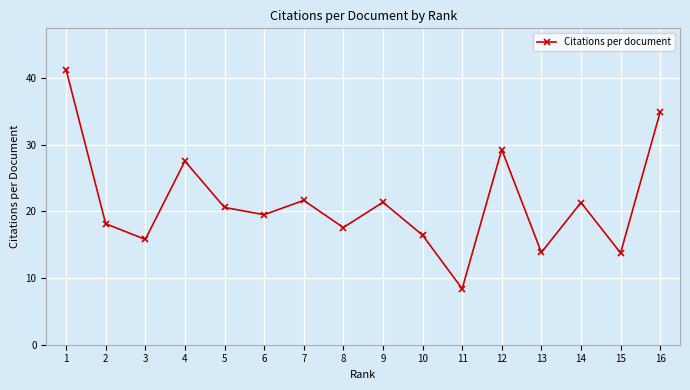

How many points are higher than both their immediate neighbors (excluding endpoints)?

5